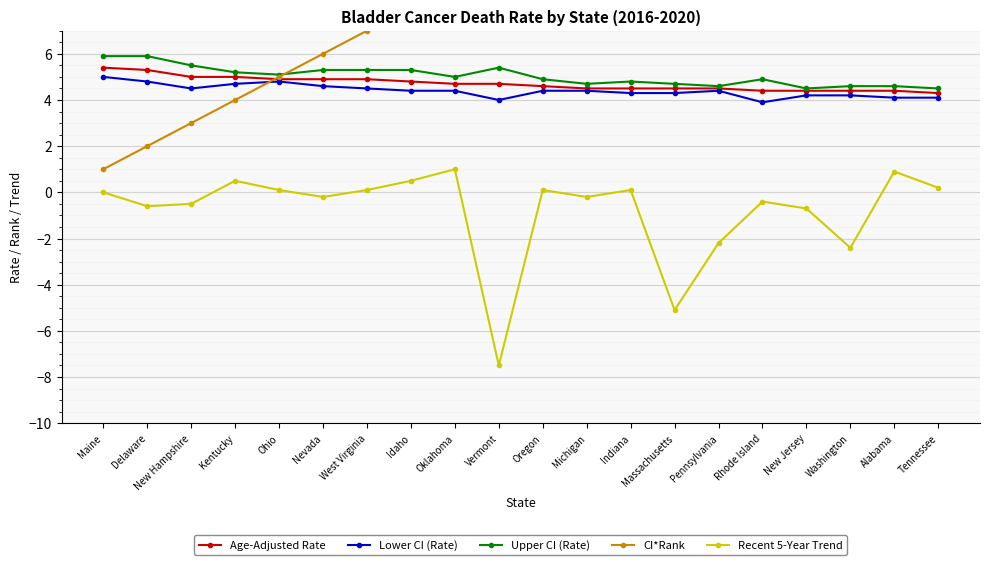

Reading right to left, list all the values displayed in this chart.

Age-Adjusted Rate: 4.3	4.4	4.4	4.4	4.4	4.5	4.5	4.5	4.5	4.6	4.7	4.7	4.8	4.9	4.9	4.9	5.0	5.0	5.3	5.4
Lower CI (Rate): 4.1	4.1	4.2	4.2	3.9	4.4	4.3	4.3	4.4	4.4	4.0	4.4	4.4	4.5	4.6	4.8	4.7	4.5	4.8	5.0
Upper CI (Rate): 4.5	4.6	4.6	4.5	4.9	4.6	4.7	4.8	4.7	4.9	5.4	5.0	5.3	5.3	5.3	5.1	5.2	5.5	5.9	5.9
CI*Rank: 20.0	19.0	18.0	17.0	16.0	15.0	14.0	13.0	12.0	11.0	10.0	9.0	8.0	7.0	6.0	5.0	4.0	3.0	2.0	1.0
Recent 5-Year Trend: 0.2	0.9	-2.4	-0.7	-0.4	-2.2	-5.1	0.1	-0.2	0.1	-7.5	1.0	0.5	0.1	-0.2	0.1	0.5	-0.5	-0.6	0.0